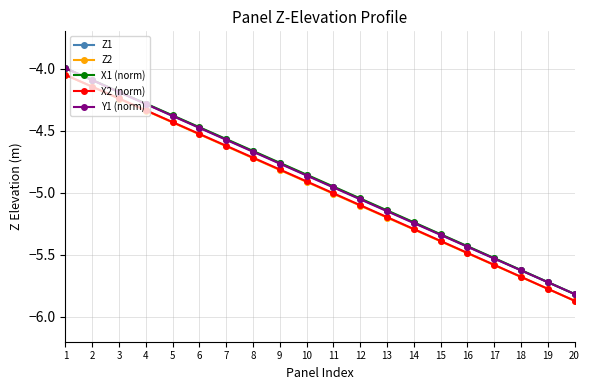

What is the total value across all series at 11?

-24.9